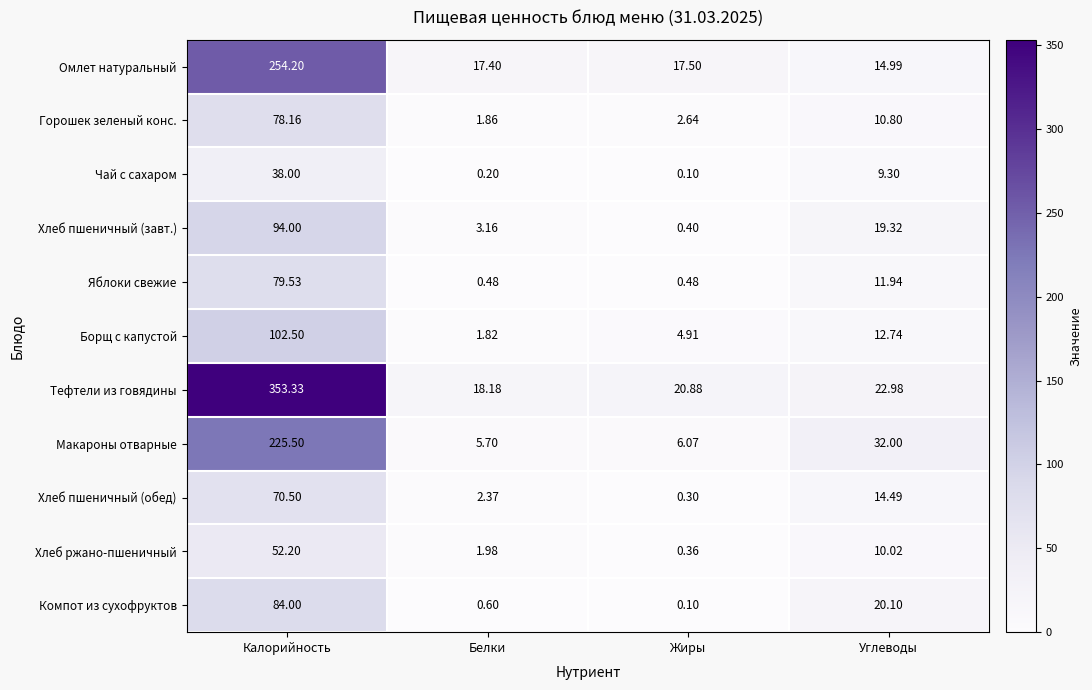

Count the number of data series in this chart.

11